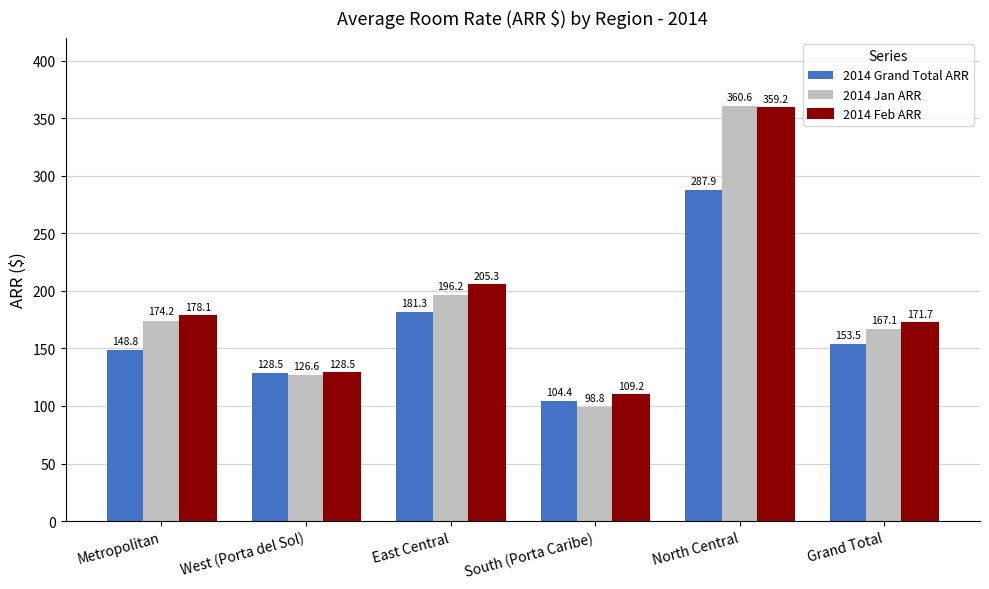

How many groups of bars are there?

6